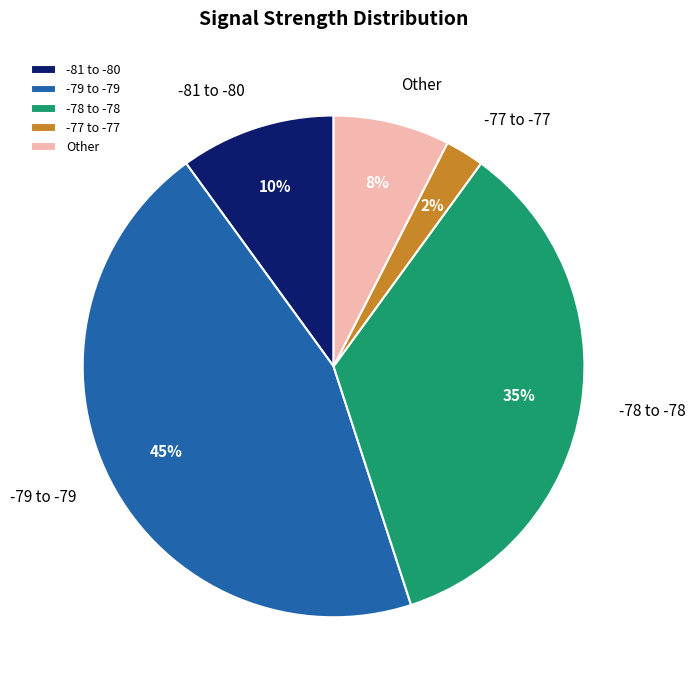

Rank the categories by value from highest to lowest.

-79 to -79, -78 to -78, -81 to -80, Other, -77 to -77